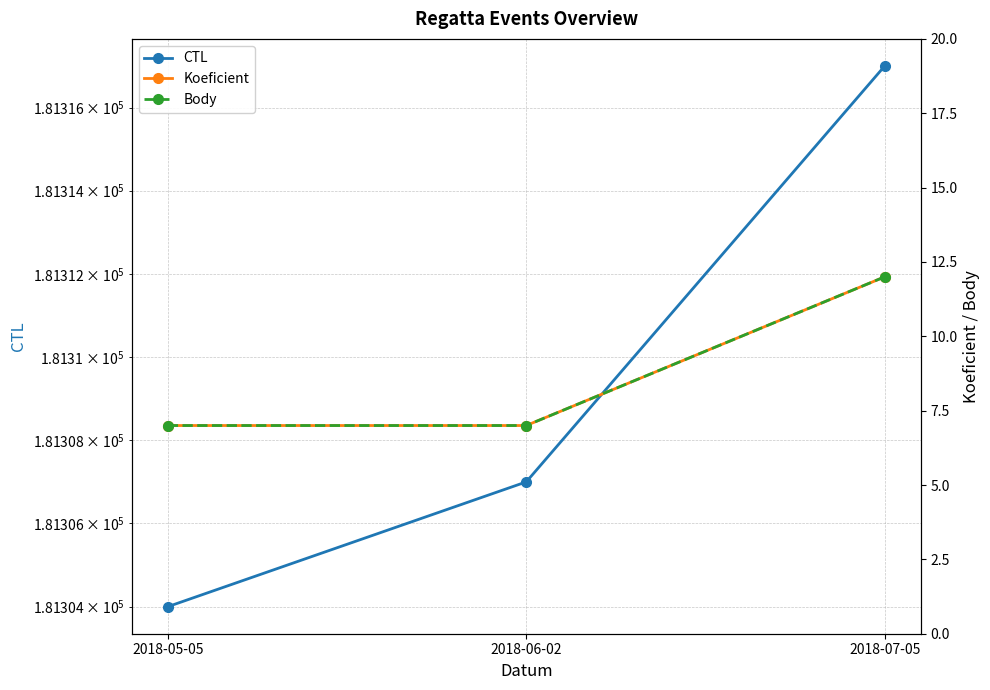

What is the value of the Body point at the 2nd from the left?

7